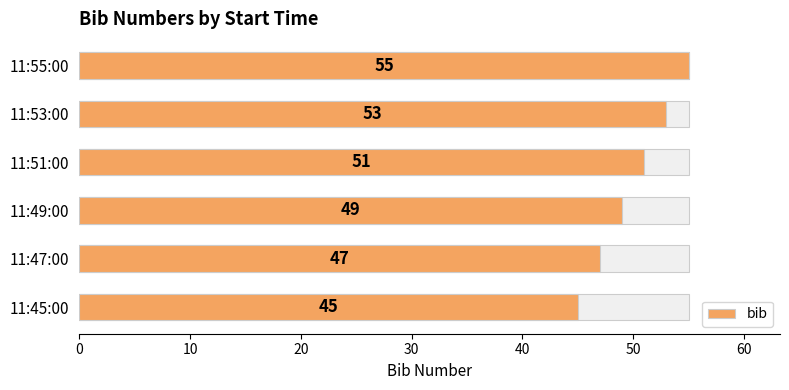

How many values exceed 51?

2